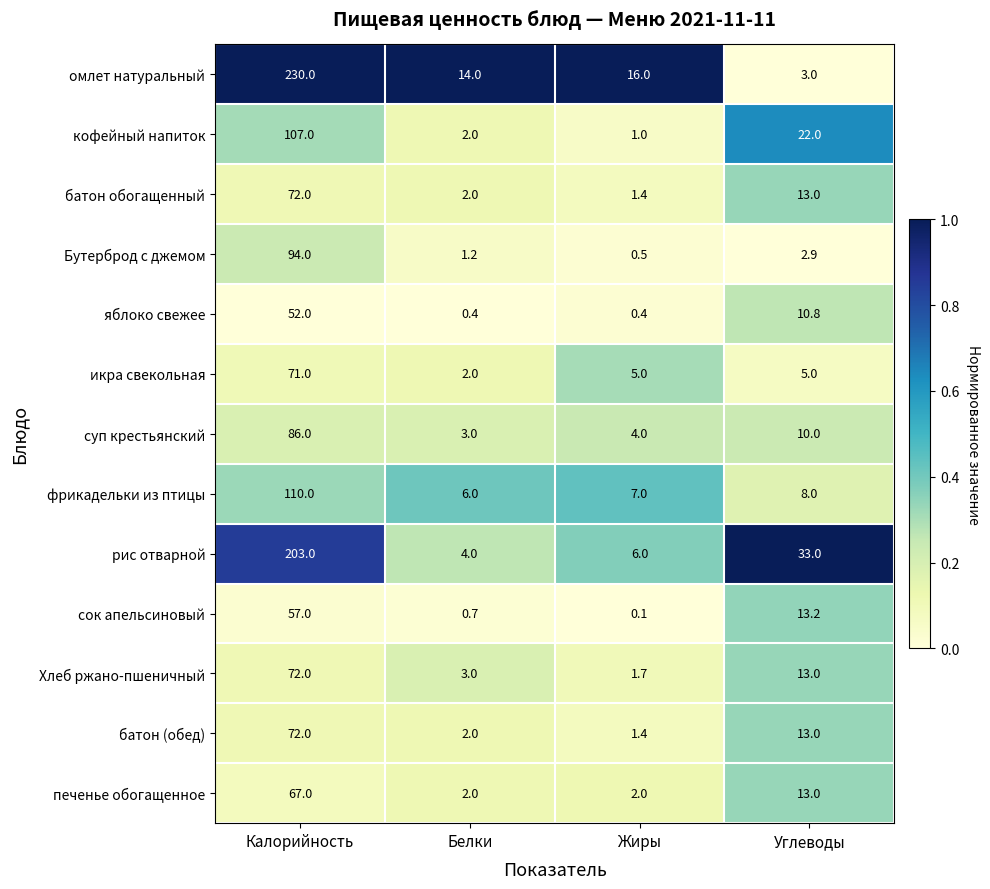

What is the maximum value shown in the chart?

230.0